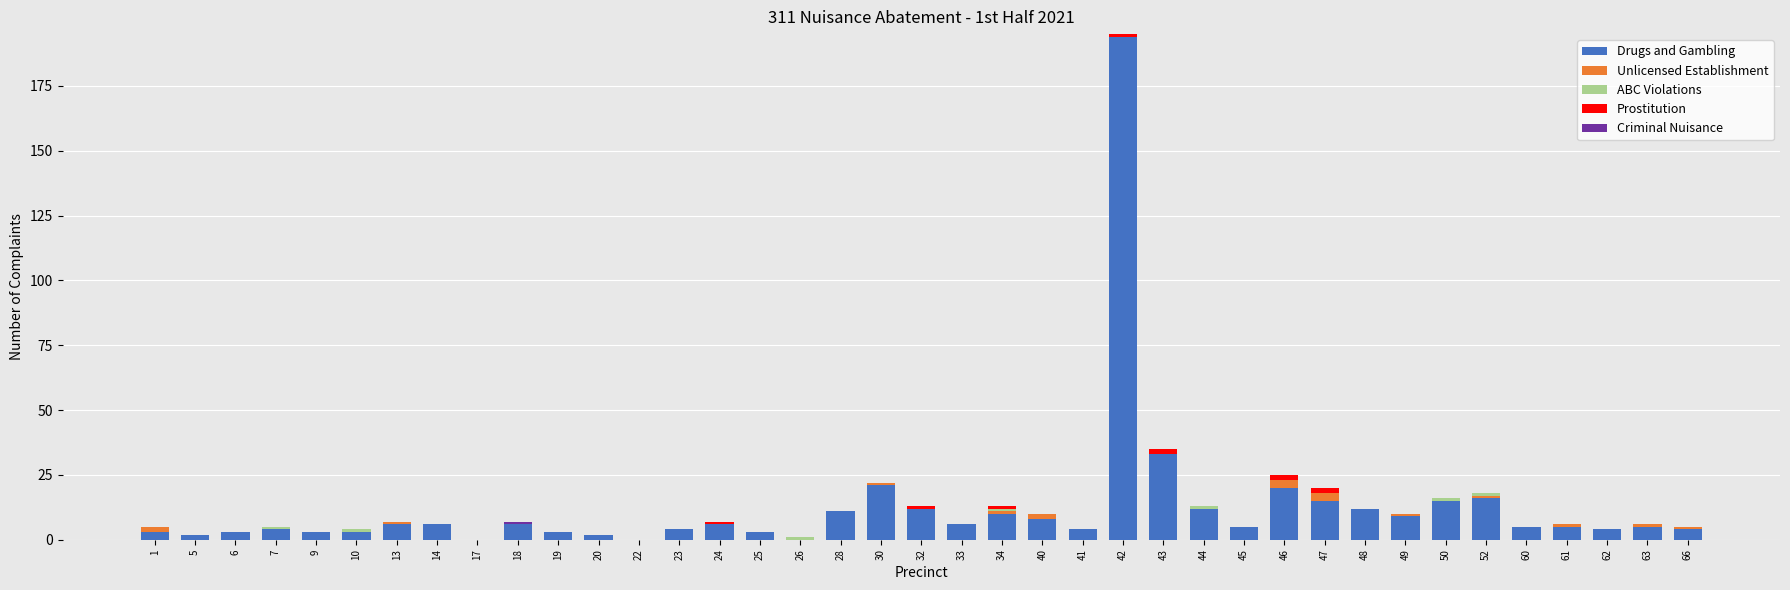

What is the highest value of the Drugs and Gambling series?

194